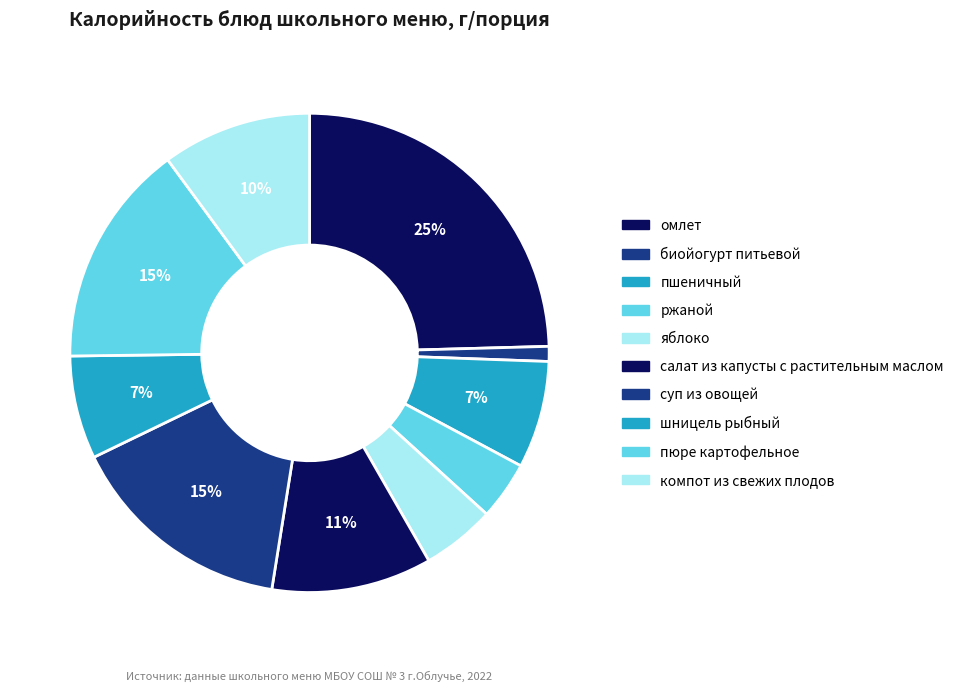

Which category has the smallest portion of the pie?

биойогурт питьевой